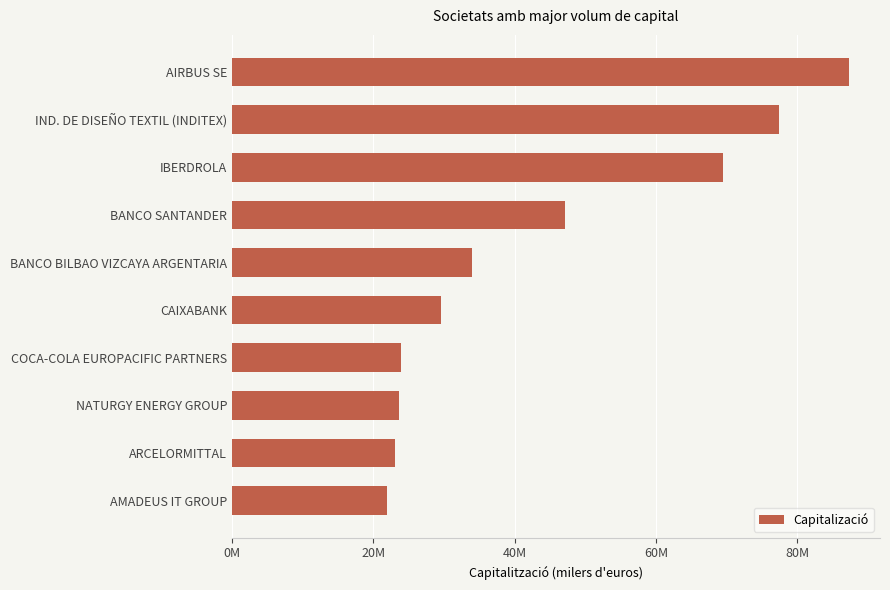

Does the chart contain any negative values?

No